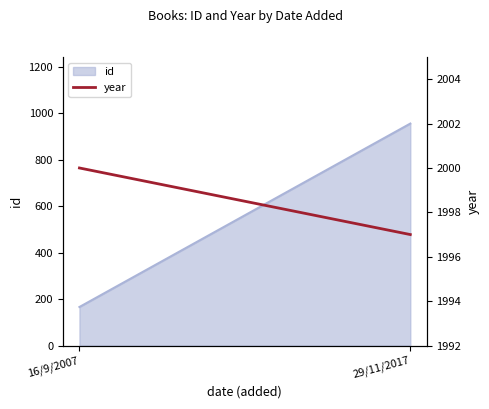

Read the value at 16/9/2007.

2000